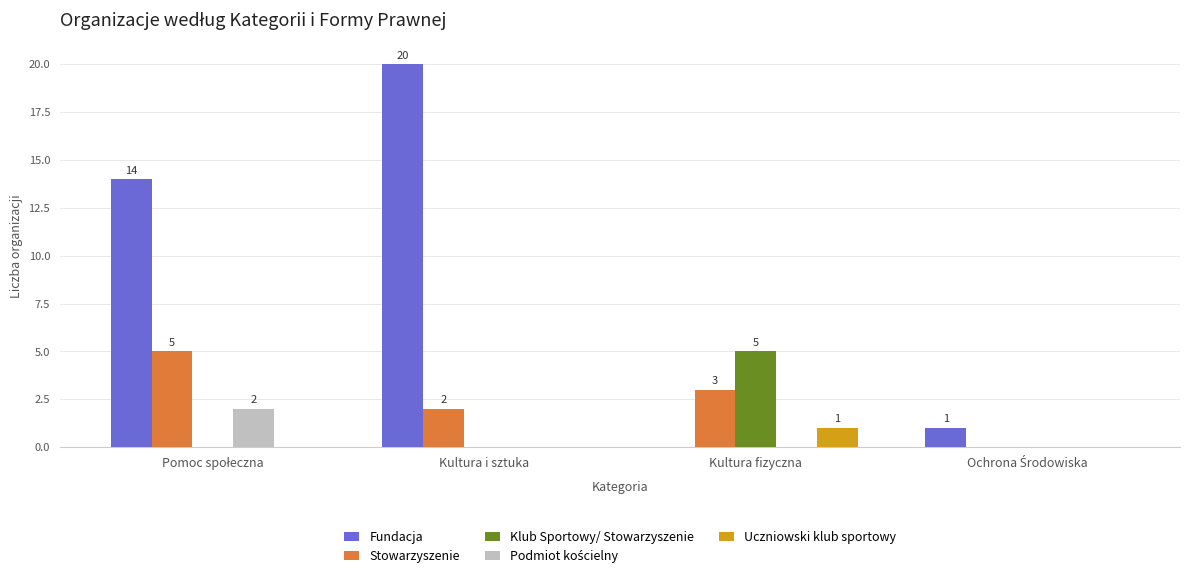

Which category has the highest value in the Fundacja series?

Kultura i sztuka